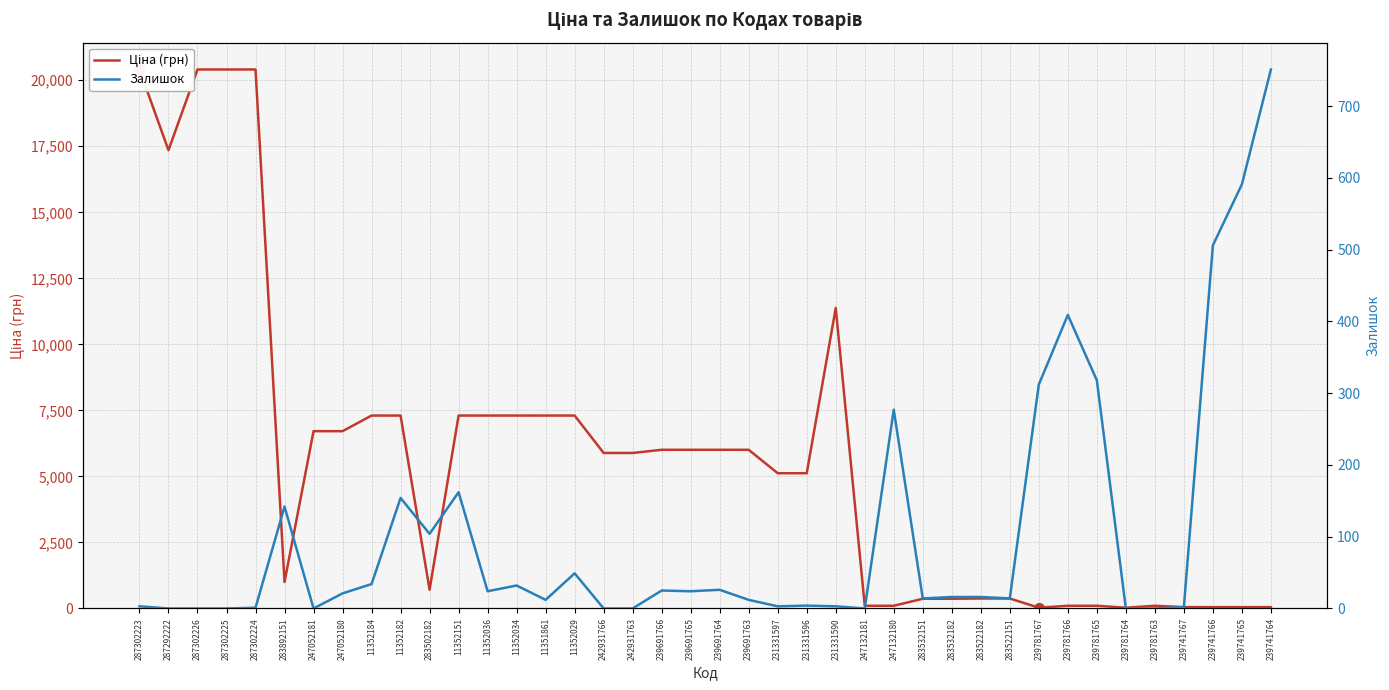

What is the label of the 26th point from the left?

247132181